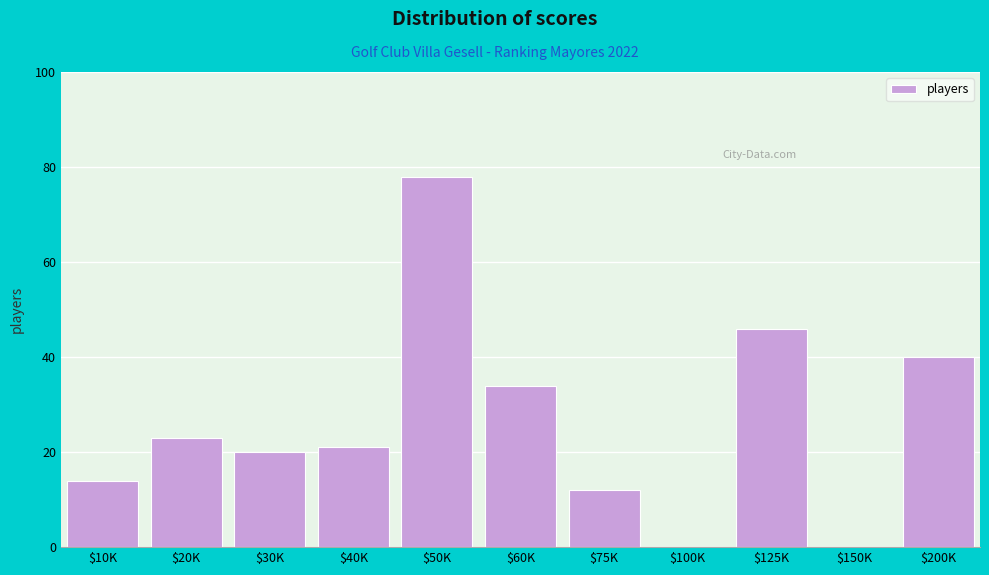

At which label is the value closest to 39?

$200K